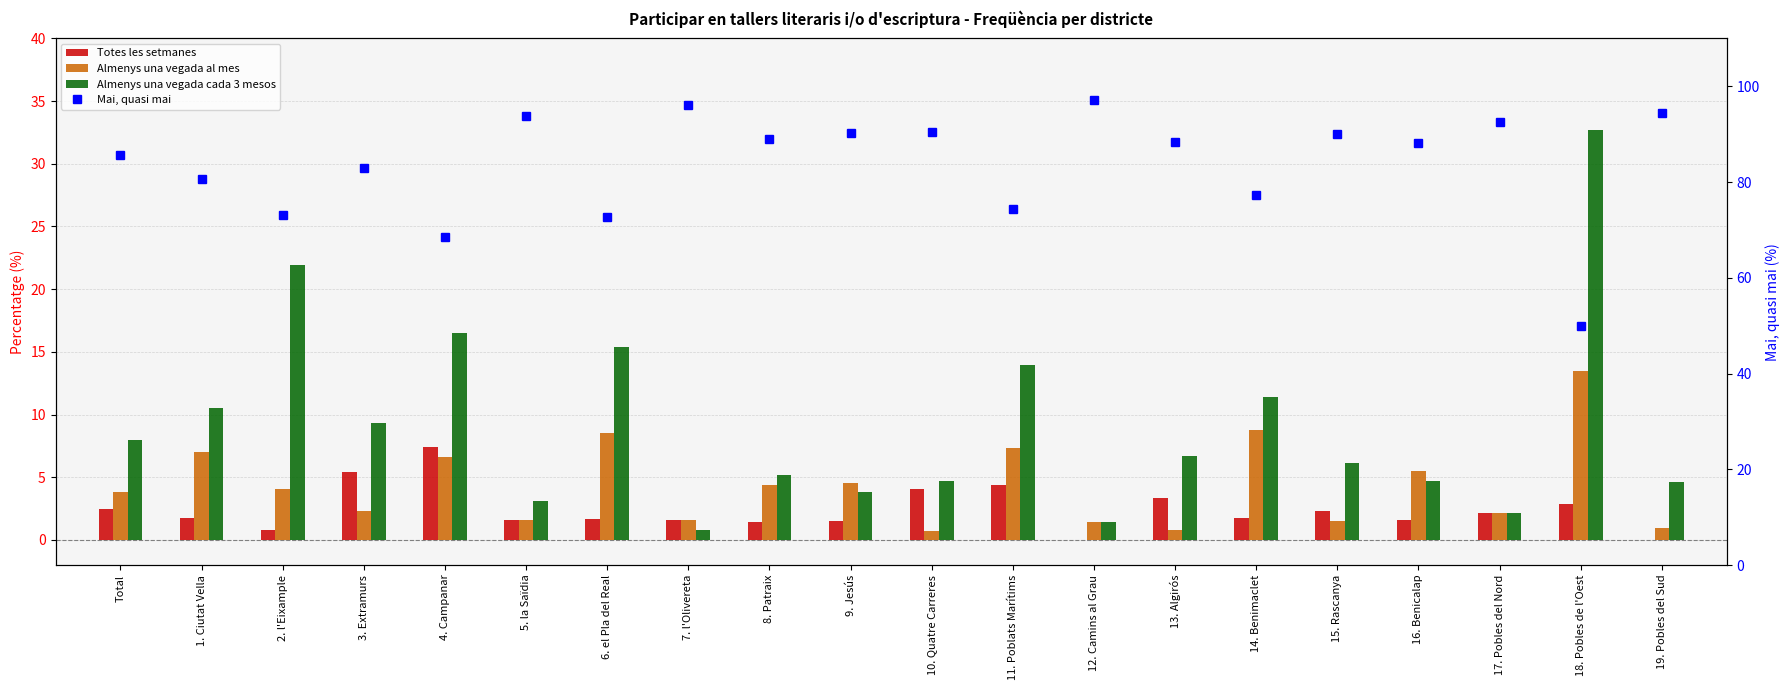

Is the value of Almenys una vegada cada 3 mesos at 16. Benicalap greater than the value of Totes les setmanes at 16. Benicalap?

Yes